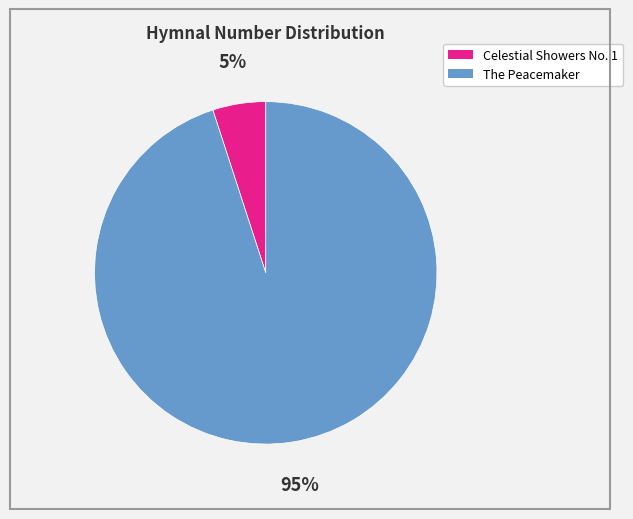

True or false: The Peacemaker accounts for 99% of the total.

False